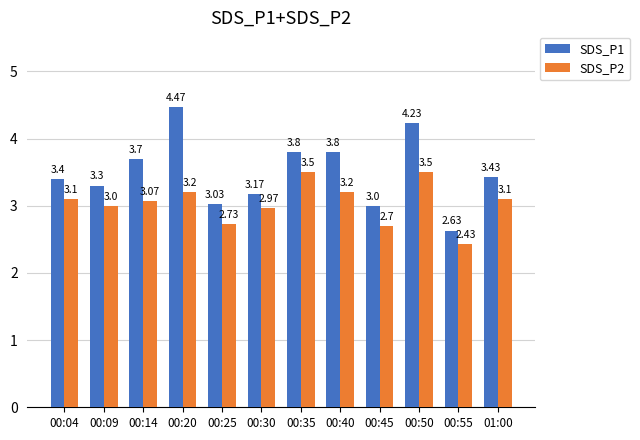

What is the label of the 2nd bar from the right?

00:55